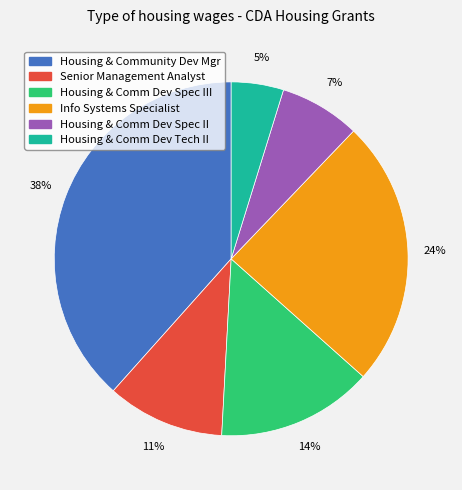

To the nearest percent, what is the average slice percentage?

17%